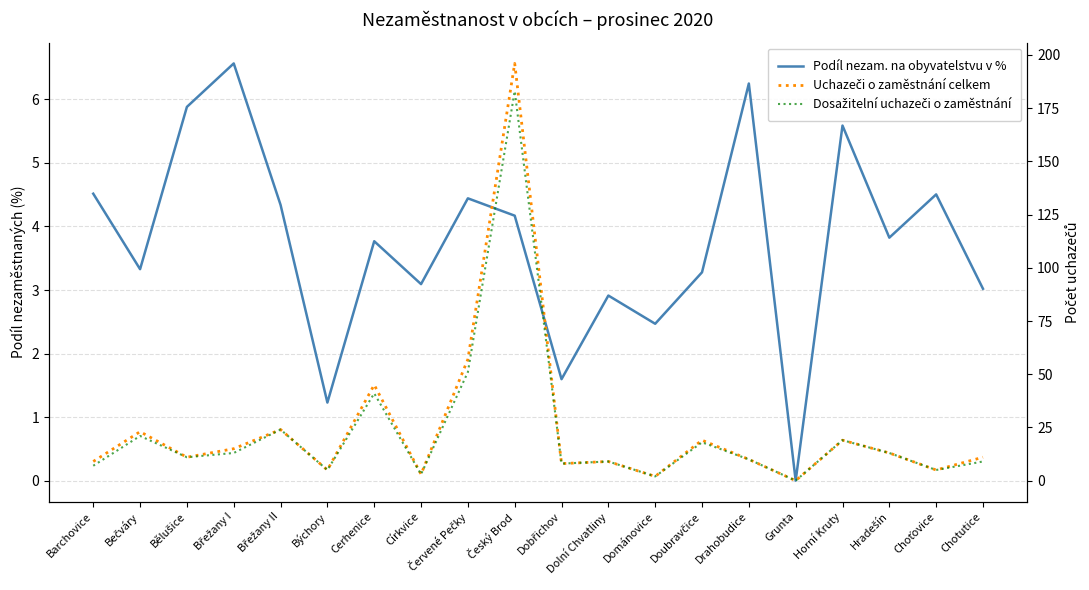

At which label is Podíl nezam. na obyvatelstvu v % closest to 3?

Chotutice